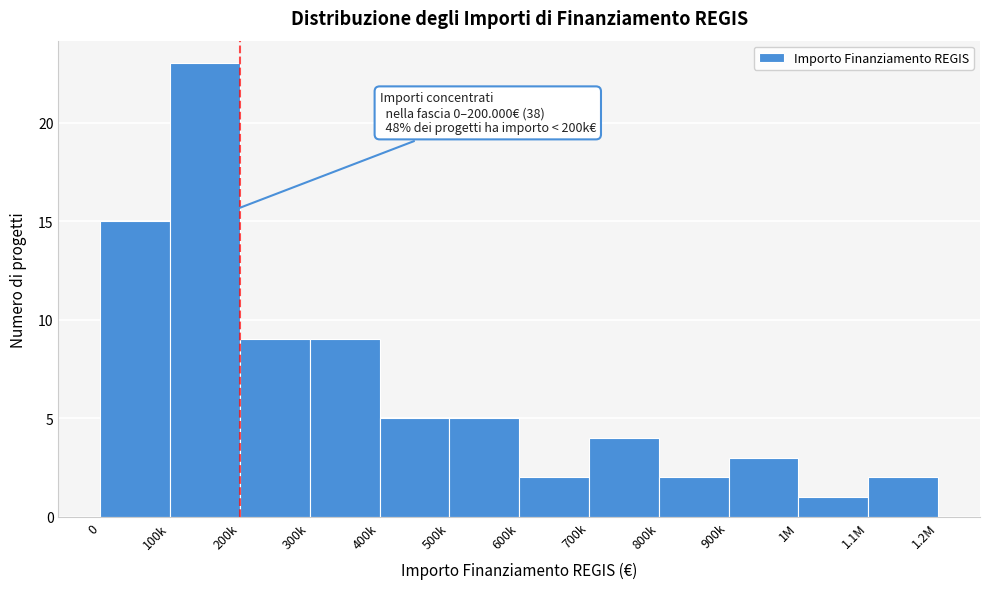

Reading left to right, transcribe all the data shown in this chart.

0=15	100k=23	200k=9	300k=9	400k=5	500k=5	600k=2	700k=4	800k=2	900k=3	1M=1	1.1M=2